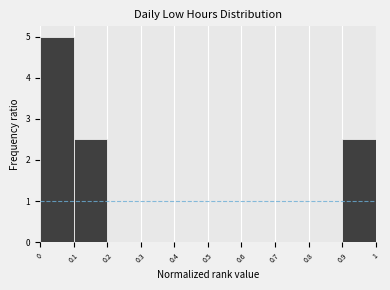

Reading left to right, transcribe this chart: for each bar, give the range it covers on the x-axis and its height. The values are not printed on the chart, so give them approximately, as read against the axis.

0 to 0.1: 5.0
0.1 to 0.2: 2.5
0.2 to 0.3: 0
0.3 to 0.4: 0
0.4 to 0.5: 0
0.5 to 0.6: 0
0.6 to 0.7: 0
0.7 to 0.8: 0
0.8 to 0.9: 0
0.9 to 1: 2.5